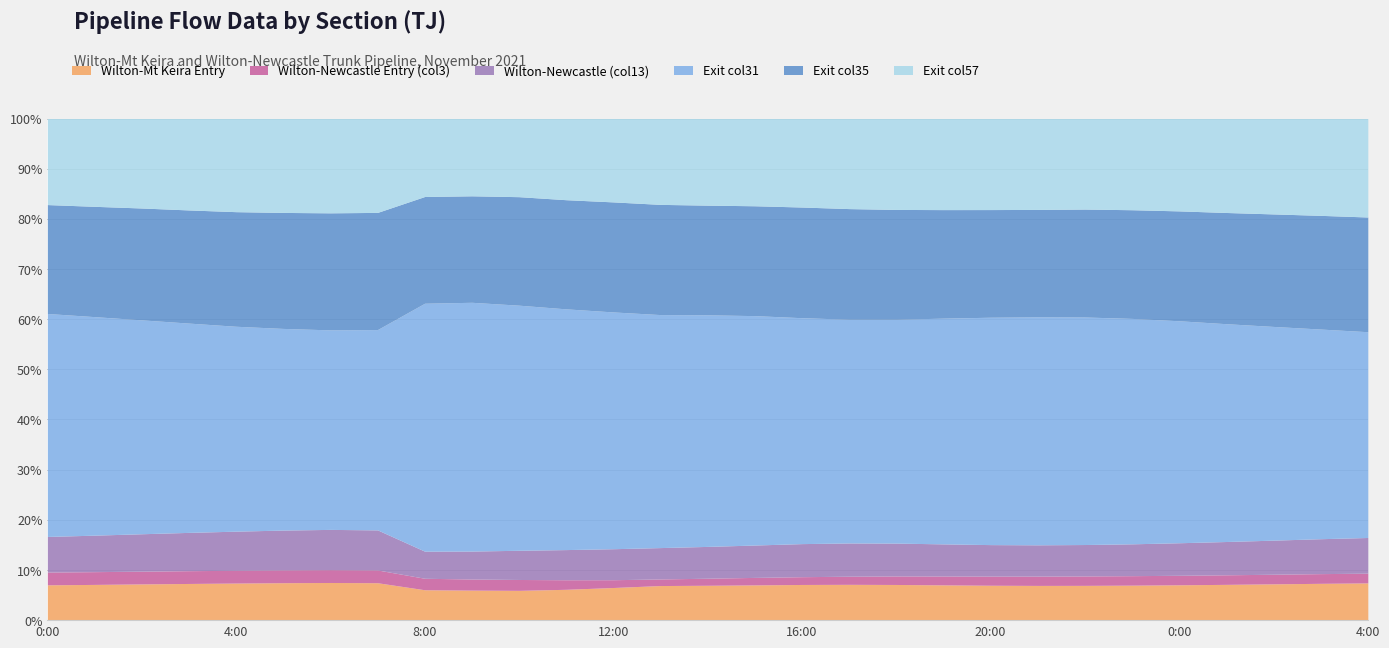

Is the value of Exit col31 at 16:00 greater than the value of Exit col57 at 23:00?

Yes